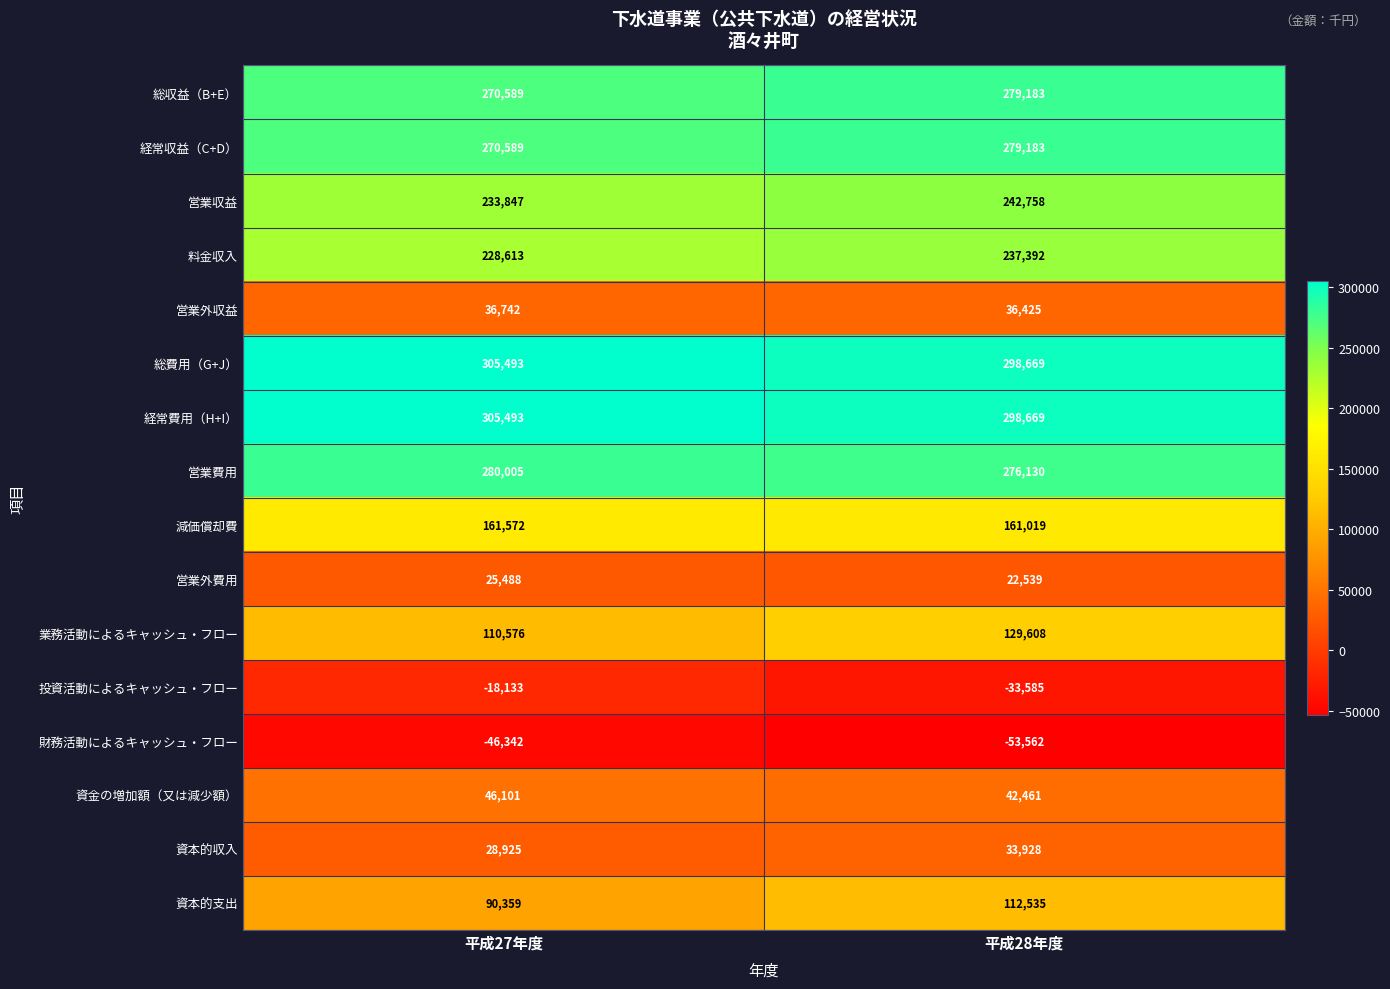

True or false: 営業費用 has a value of 280005 at 平成27年度.

True